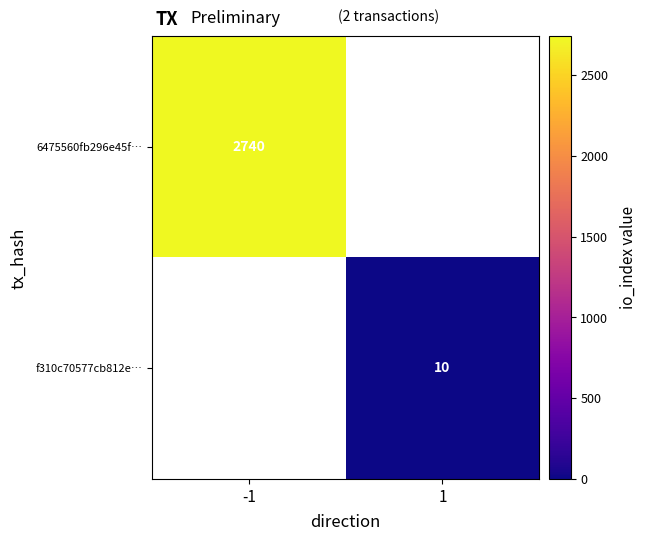

Which category has the lowest value across all series?

1